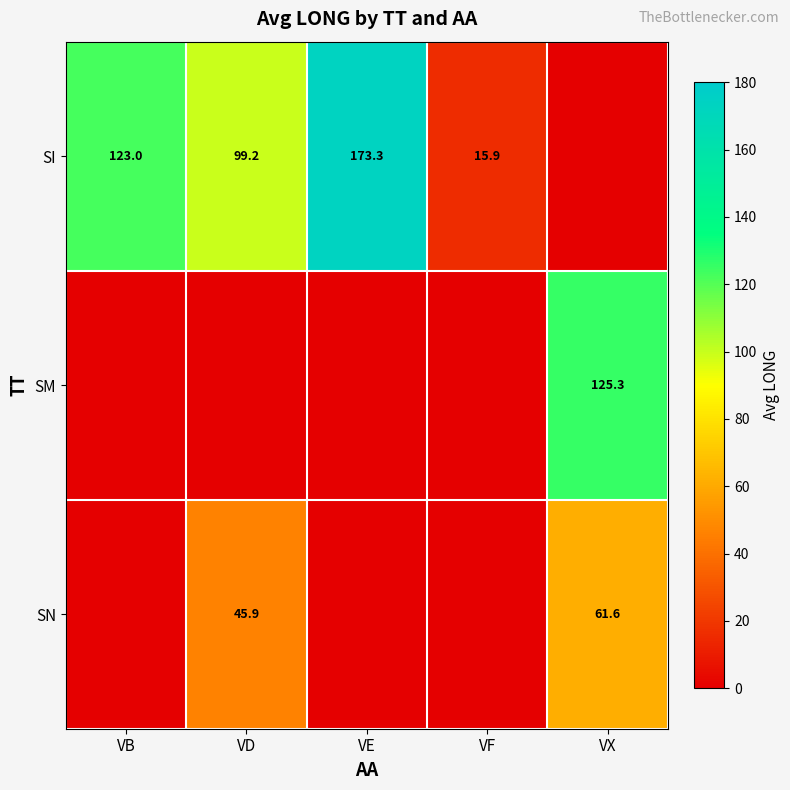

Is the value of SI at VF greater than the value of SN at VD?

No